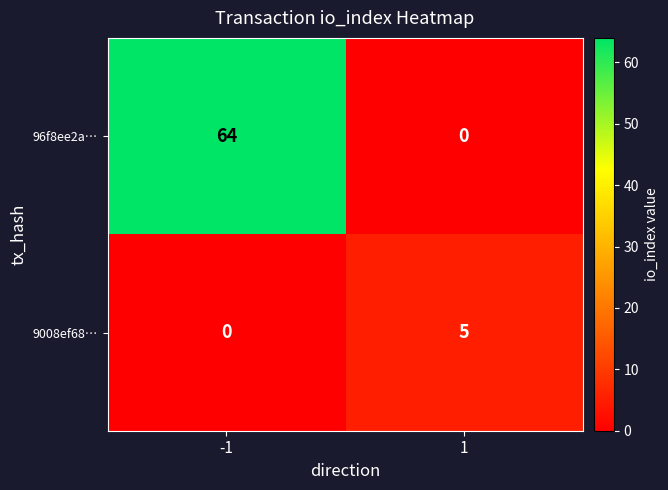

What is the sum of all 96f8ee2a… values?

64